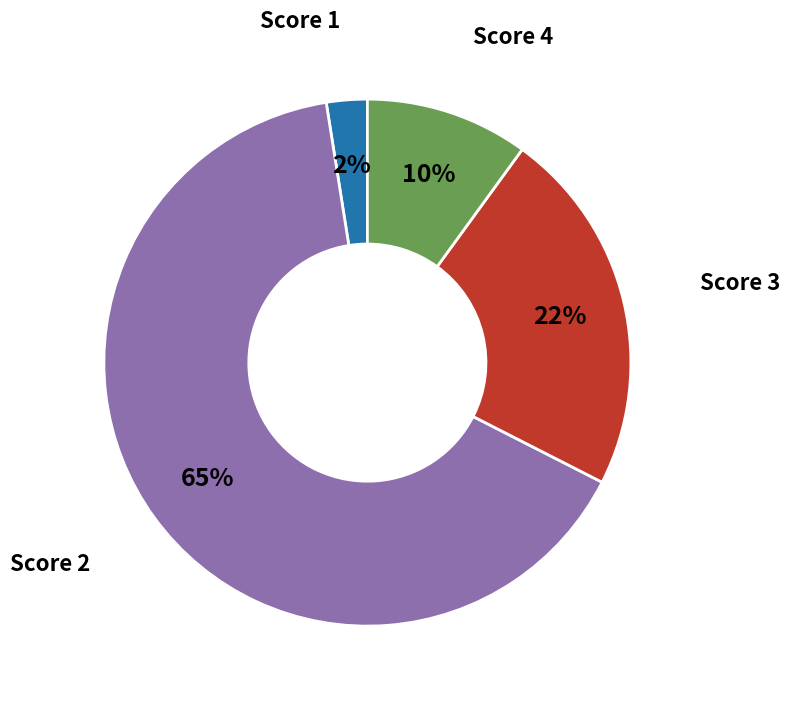

Is there any slice that represents more than half of the pie?

Yes